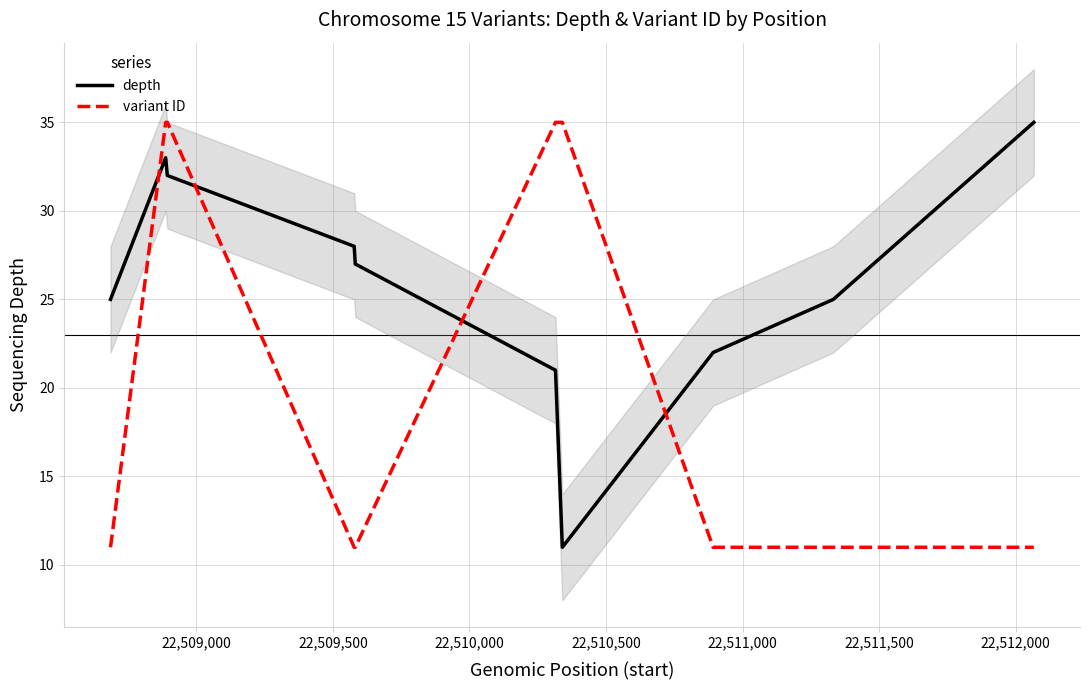

What are all the series names shown in the legend?

depth, variant ID